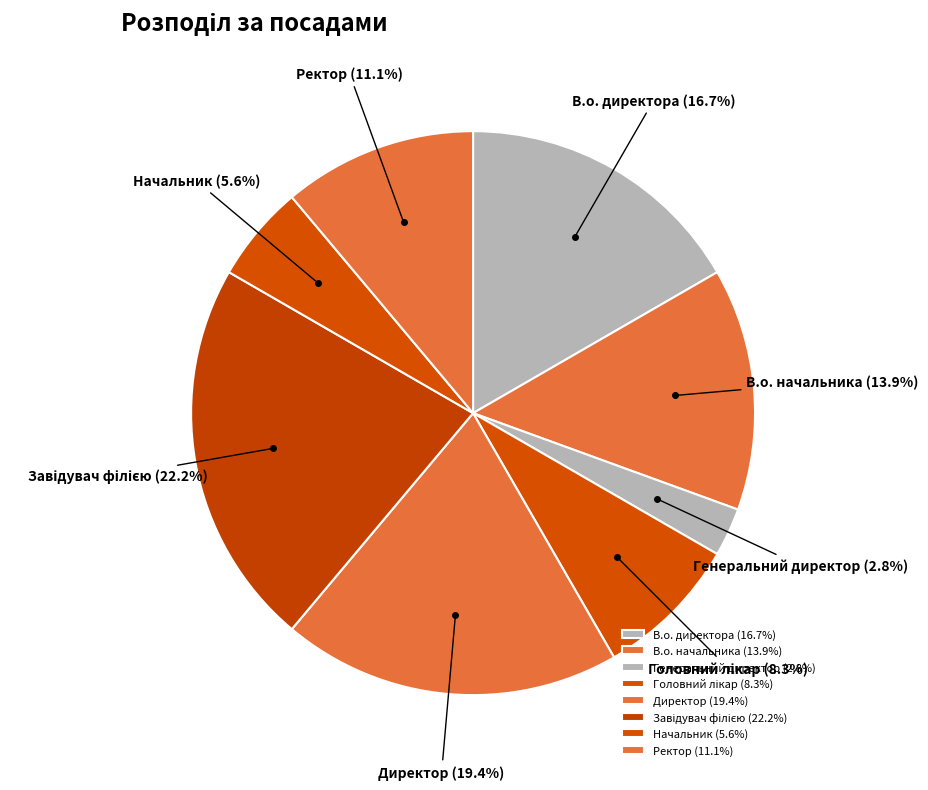

To the nearest percent, what percentage of the pie is В.о. начальника?

14%